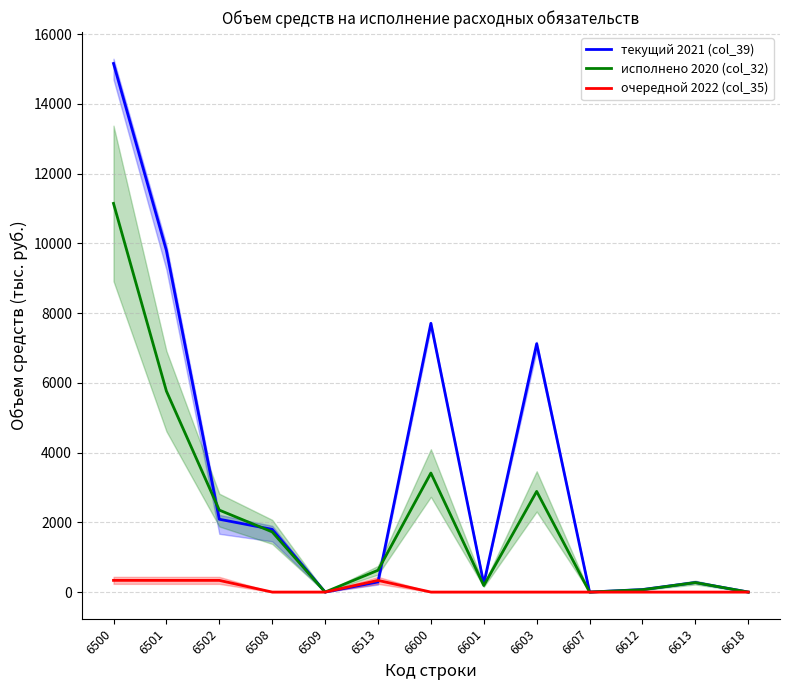

After their last crossing, which series has the higher values: текущий 2021 (col_39) or исполнено 2020 (col_32)?

текущий 2021 (col_39)